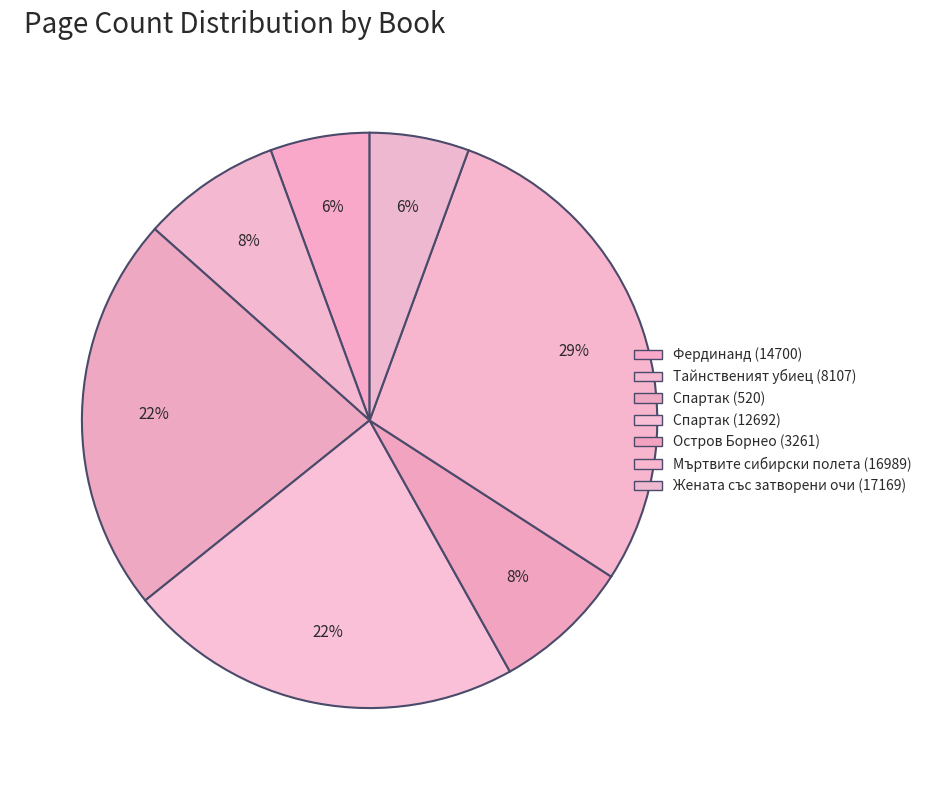

To the nearest percent, what is the difference between the Жената със затворени очи (17169) and Остров Борнео (3261) slice percentages?

2%